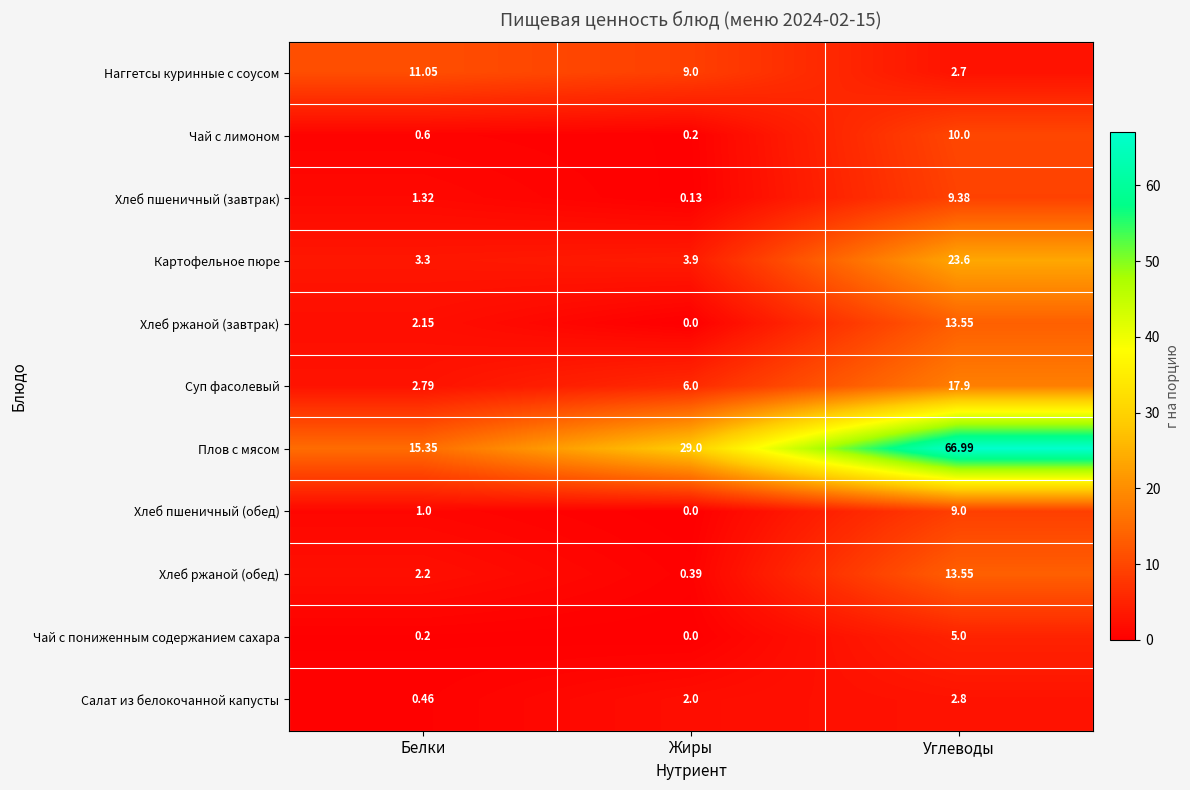

How many data points in Хлеб ржаной (обед) are less than 2?

1